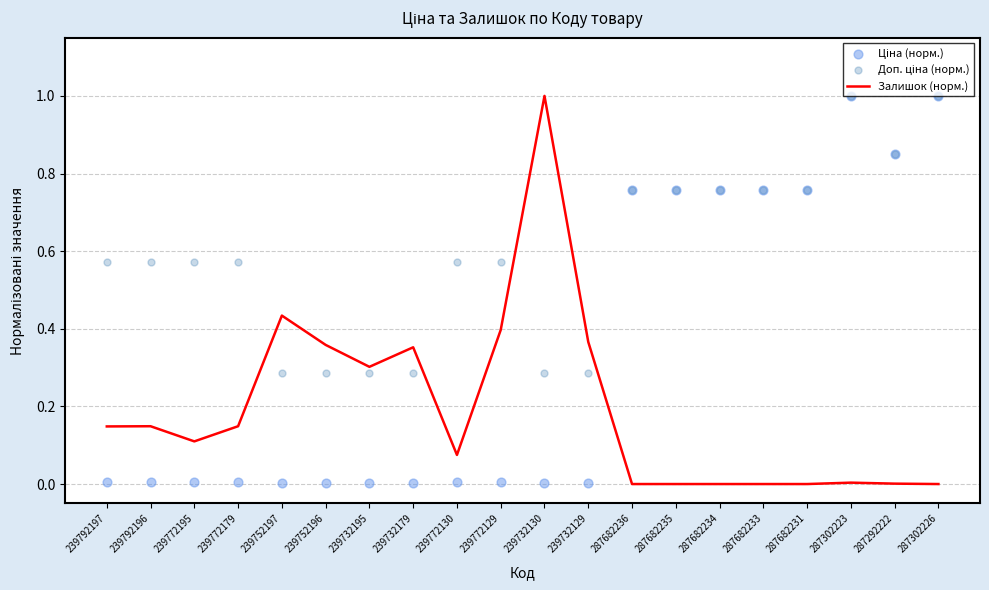

Is the value of Доп. ціна (норм.) at 239772195 greater than the value of Ціна (норм.) at 287682236?

No